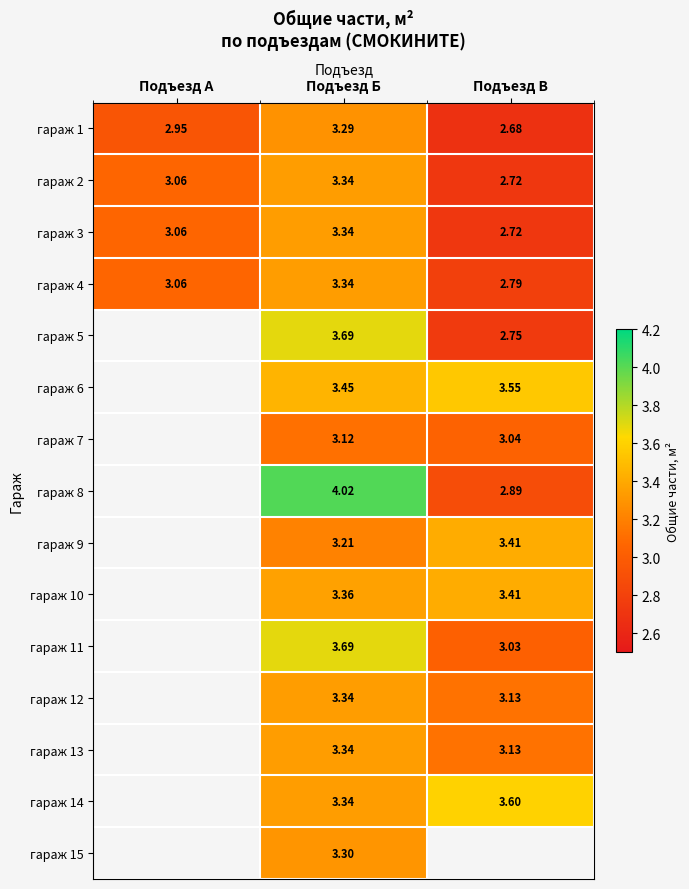

Is it true that гараж 1 equals 3.3 at Подъезд Б?

True